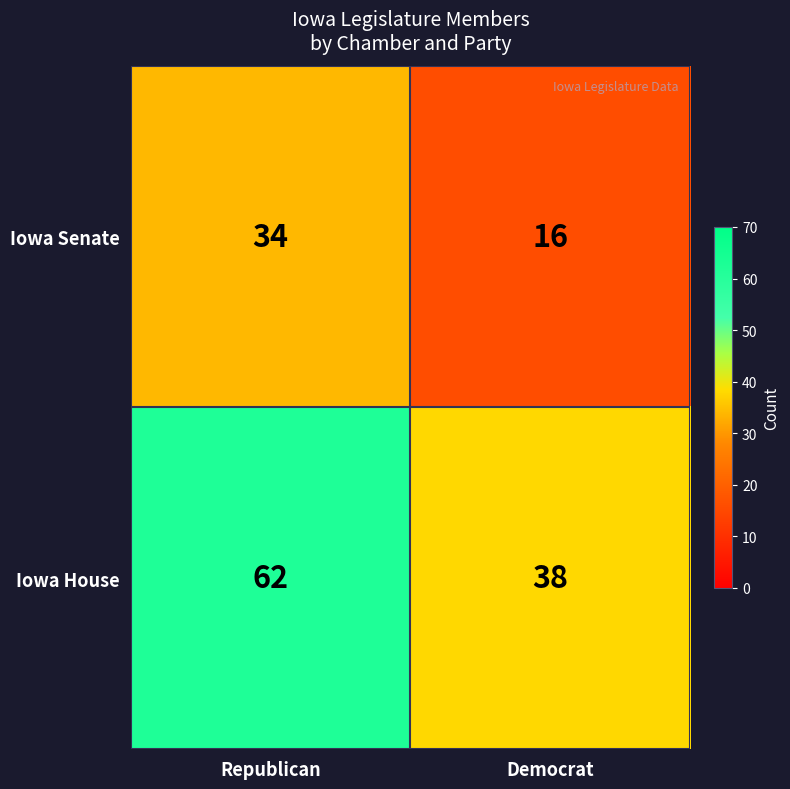

Rank the series by their maximum value, from lowest to highest.

Iowa Senate, Iowa House